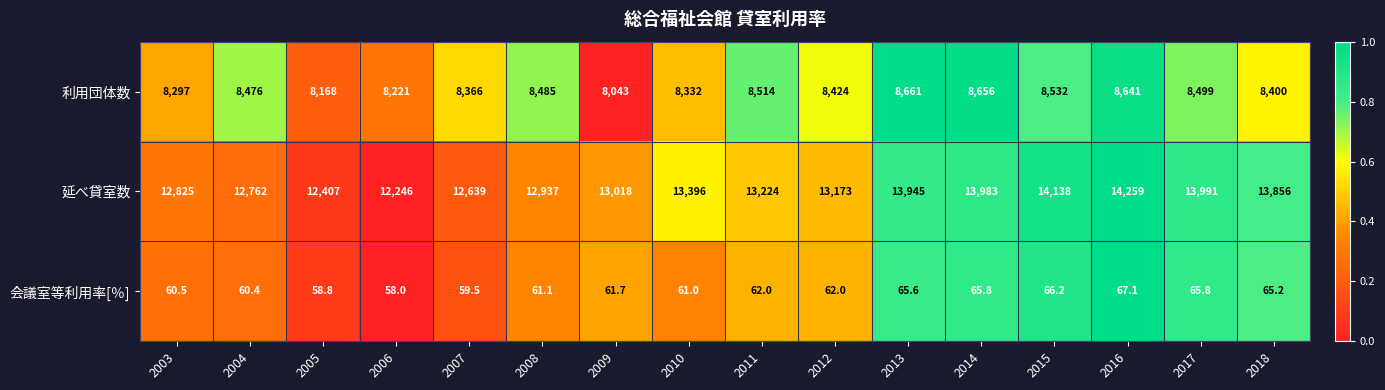

How many distinct data groups are displayed?

3